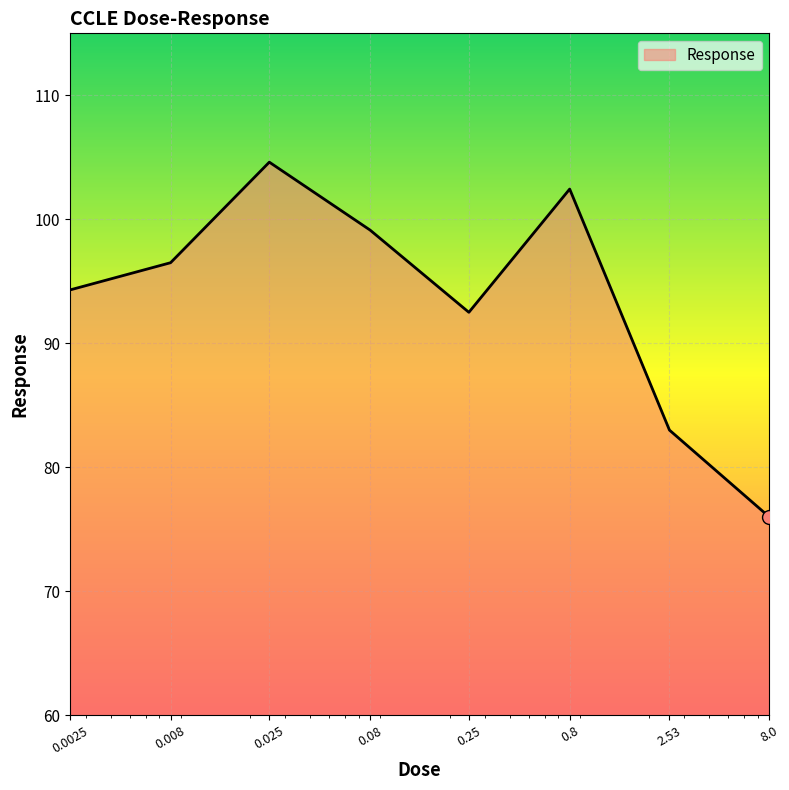

What is the smallest value displayed?

76.0